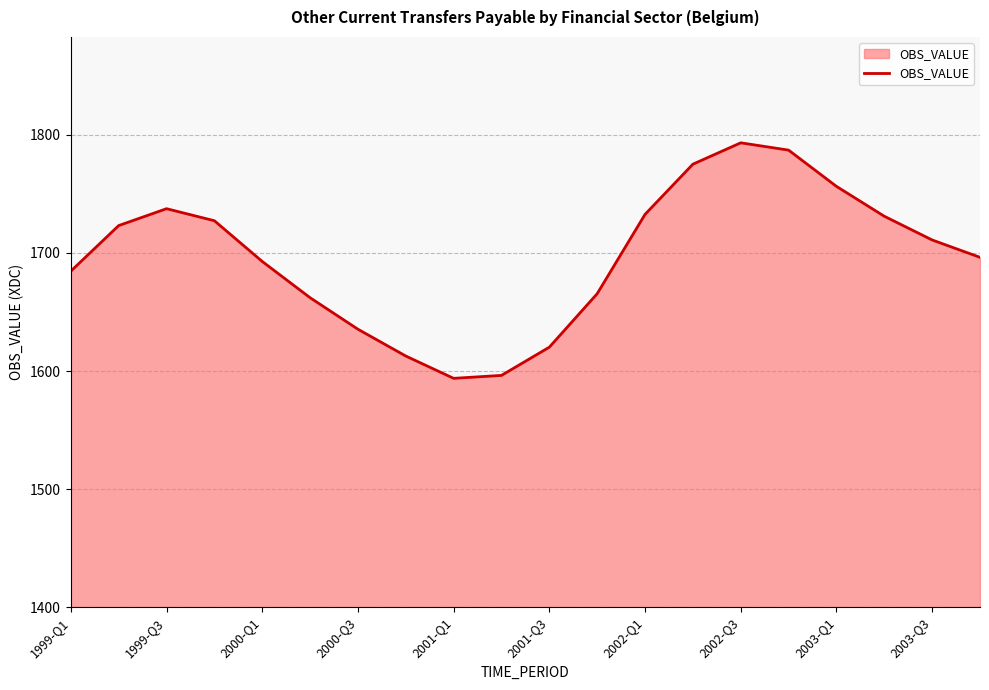

What is the sum of all values?

33934.5